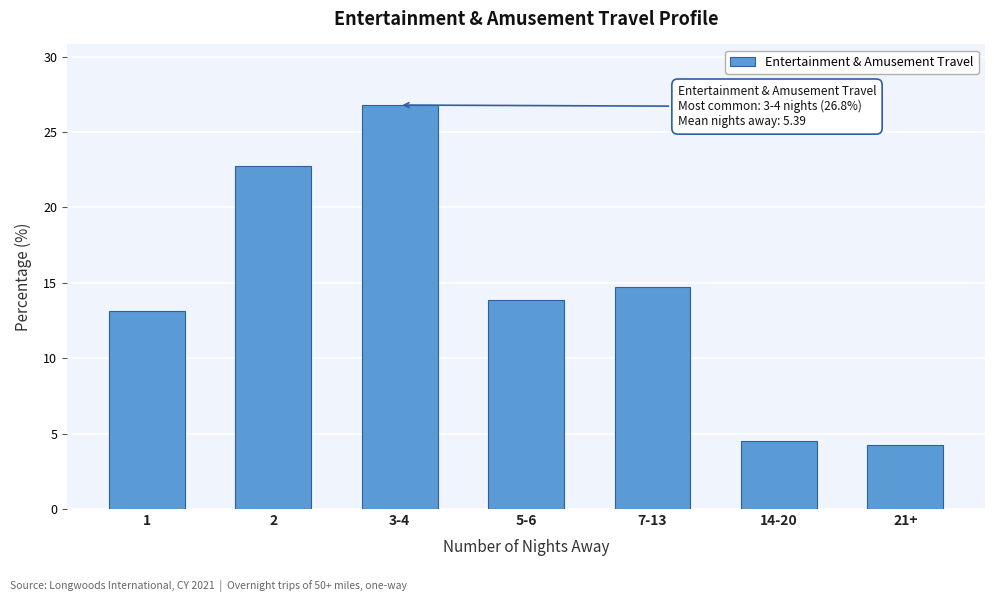

Reading left to right, what are all the values shown in this chart?

1=13.1	2=22.7	3-4=26.8	5-6=13.8	7-13=14.7	14-20=4.5	21+=4.3